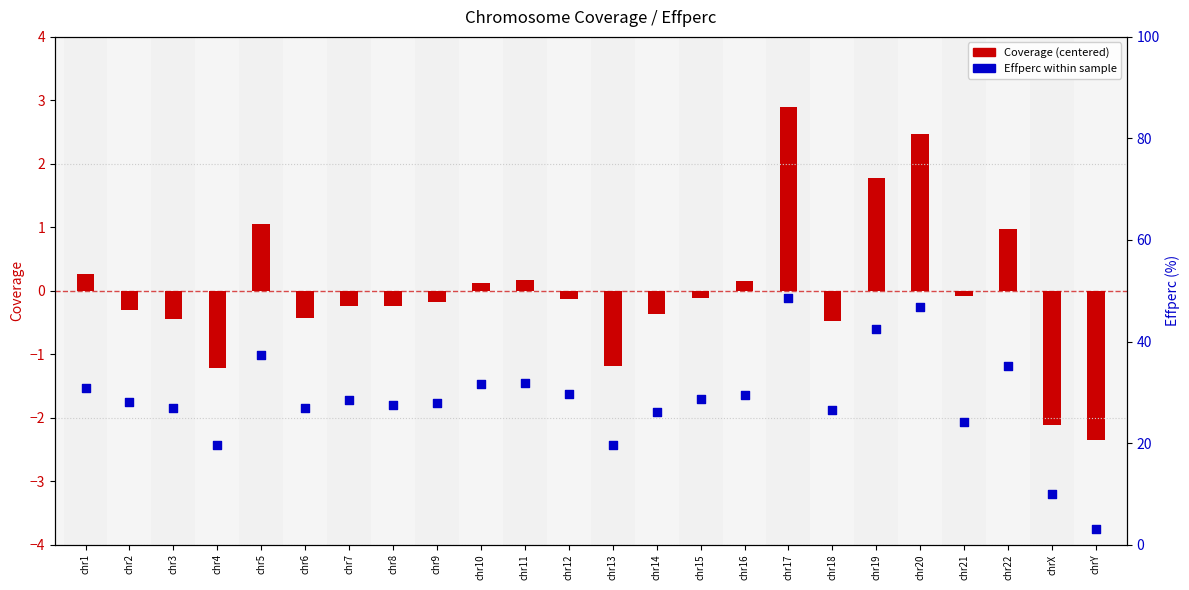

Which series contains the lowest Y value?

Coverage (centered)